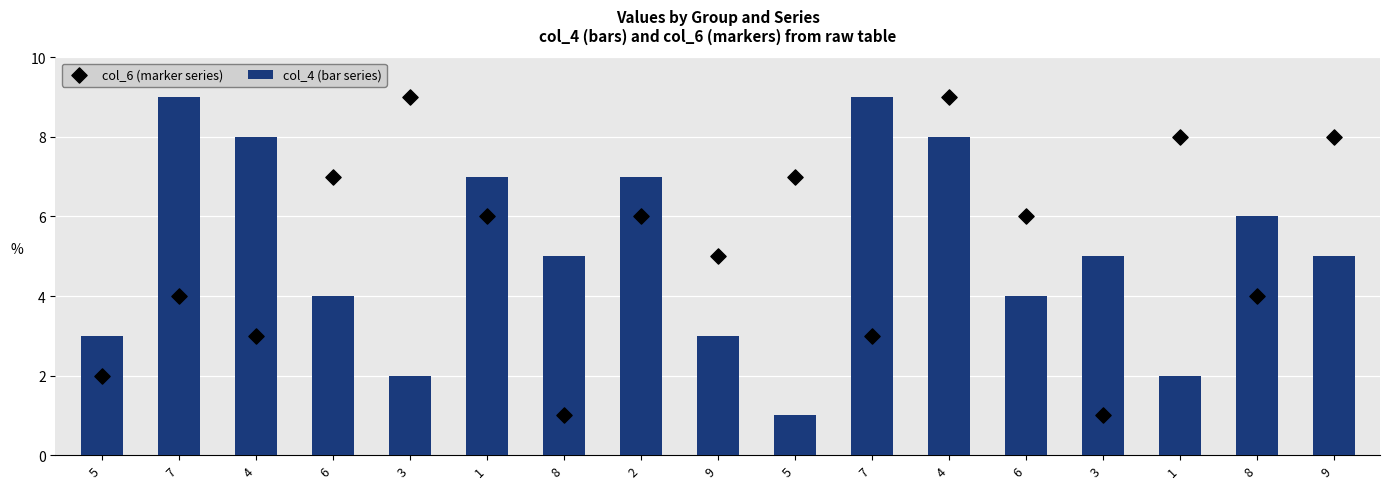

Which series contains the lowest Y value?

col_4 (bar series)